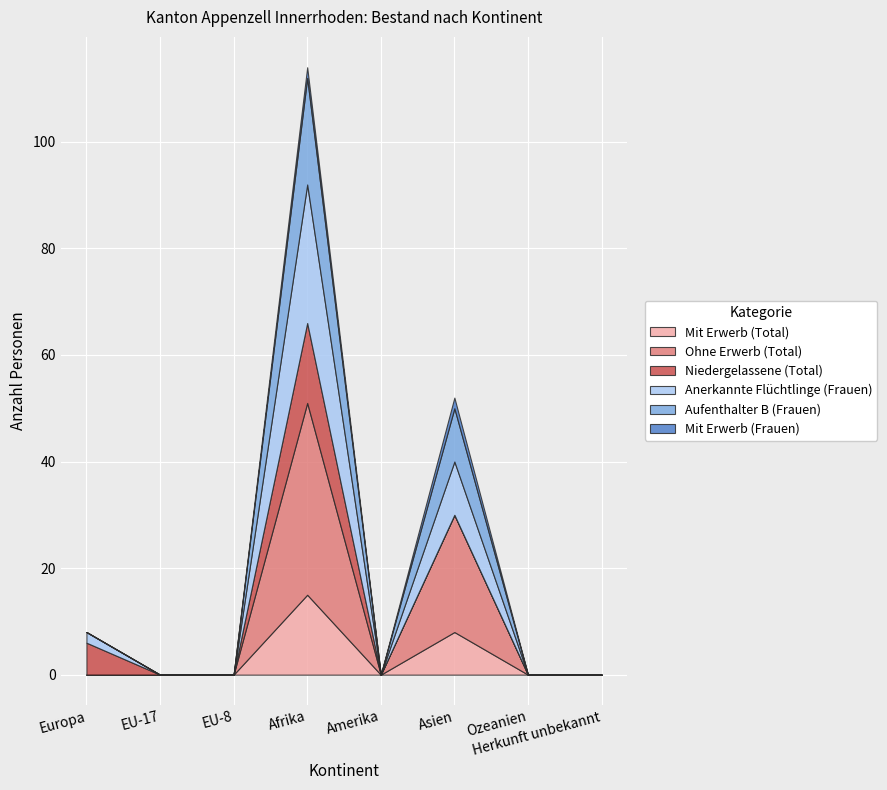

What is the difference between the maximum and minimum values in the Mit Erwerb (Total) series?

15